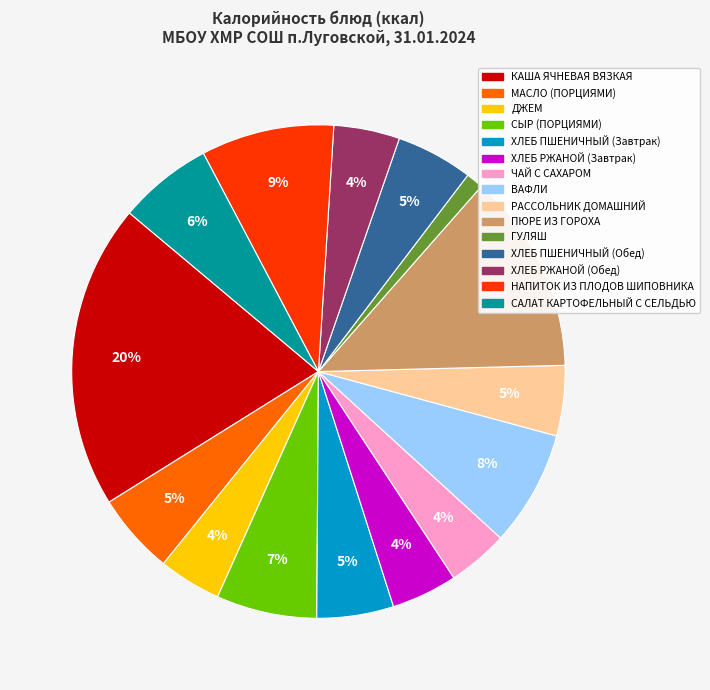

Is the sum of ПЮРЕ ИЗ ГОРОХА and МАСЛО (ПОРЦИЯМИ) greater than half?

No